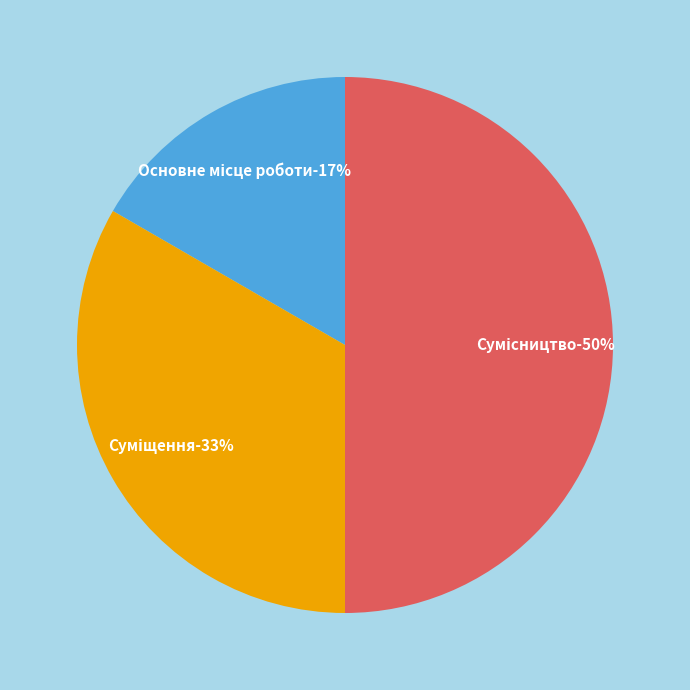

Does any single category account for the majority?

No